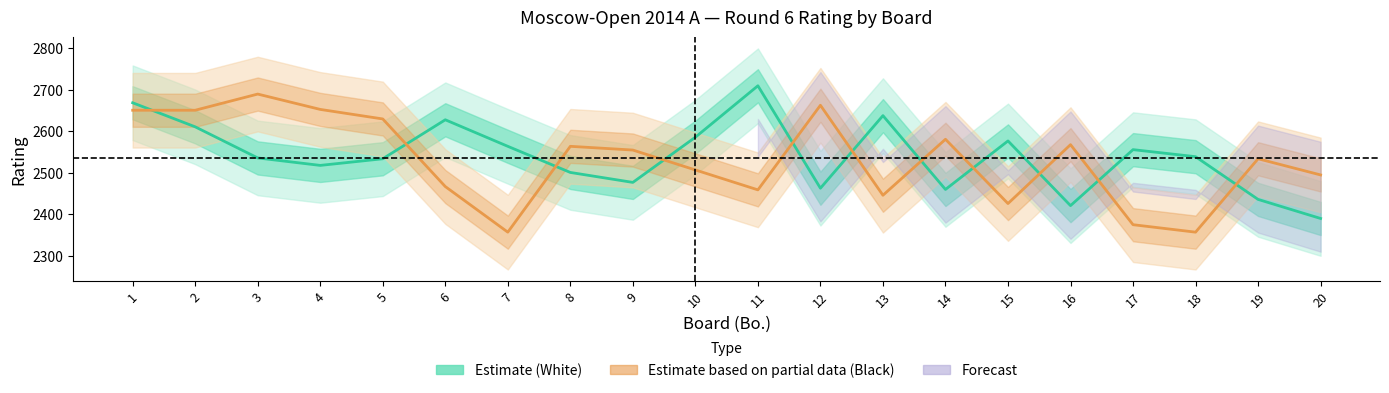

Reading left to right, transcribe all the data shown in this chart.

Estimate (White): 2669	2611	2536	2518	2534	2628	2564	2501	2477	2586	2710	2463	2638	2460	2577	2421	2556	2539	2436	2390
Estimate based on partial data (Black): 2651	2651	2690	2653	2630	2467	2357	2564	2555	2507	2459	2663	2446	2581	2426	2568	2375	2357	2534	2495